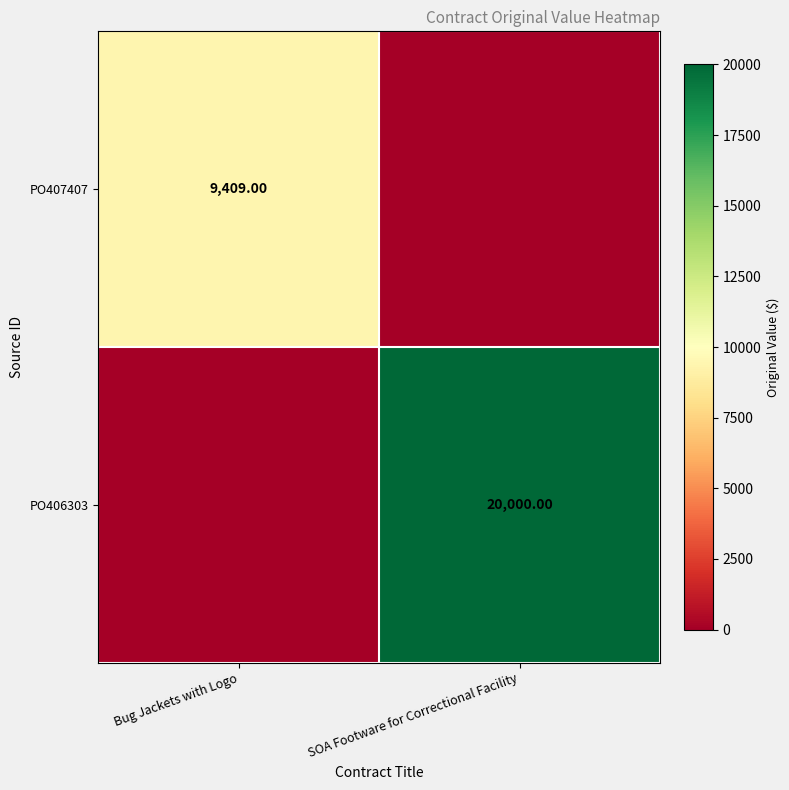

What is the difference between the maximum and minimum values in the PO407407 series?

9409